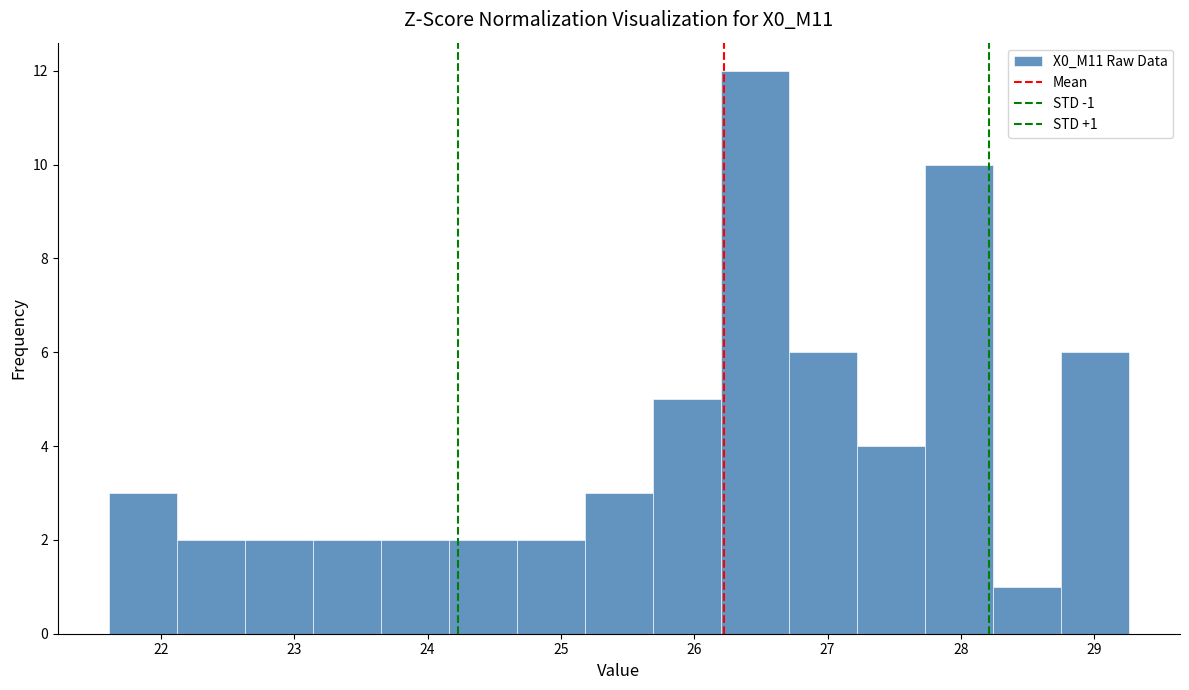

Over which range of the x-axis is the bar tallest?

26.20 to 26.71